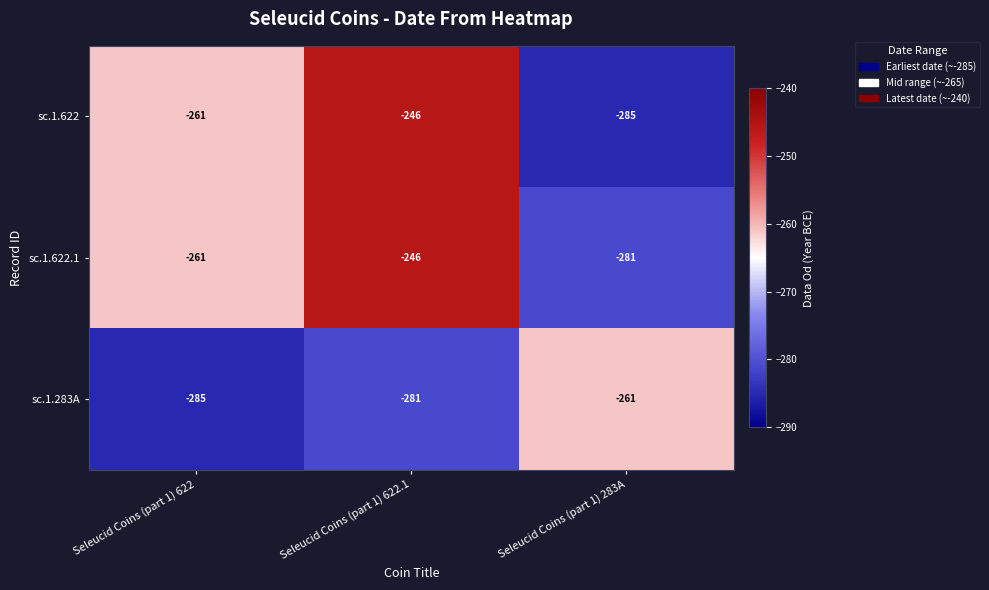

What value does the sc.1.283A series have at Seleucid Coins (part 1) 283A, to the nearest 10?

-260